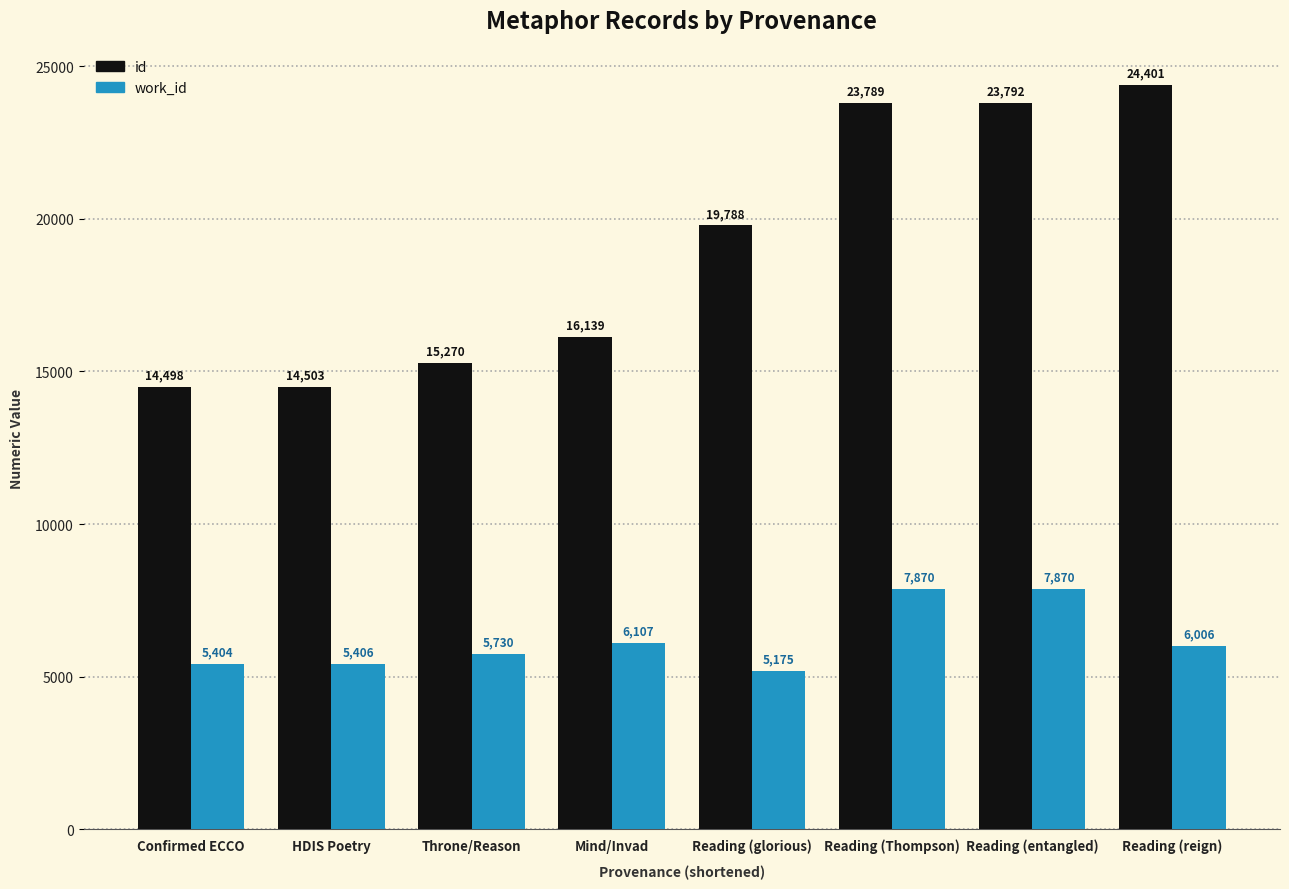

What is the average value of the work_id series?

6196